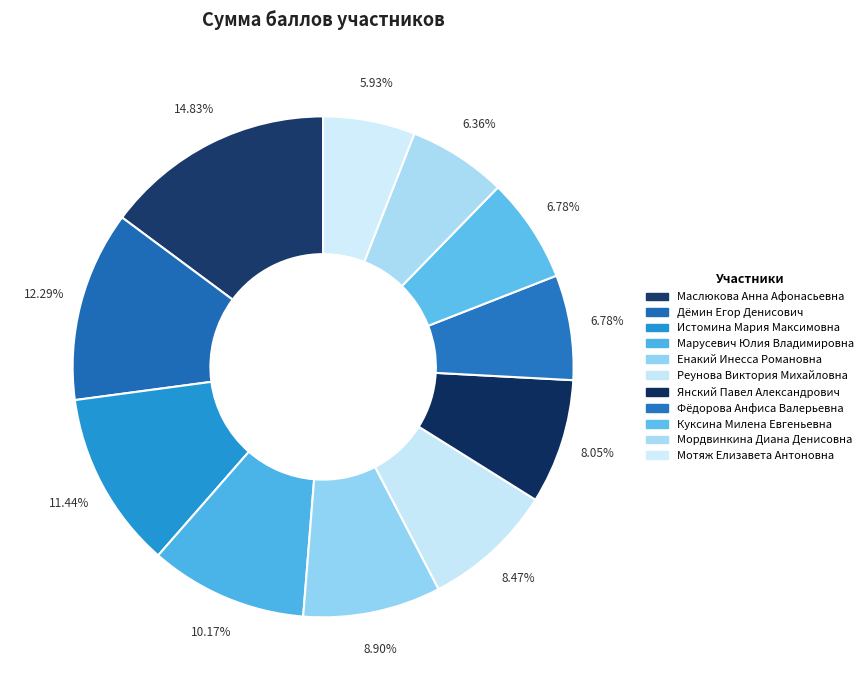

How many segments does this pie chart have?

11